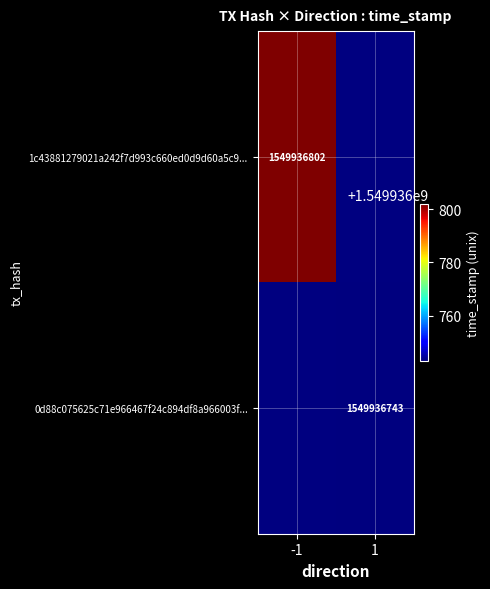

Reading left to right, what are all the values shown in this chart?

1c43881279021a242f7d993c660ed0d9d60a5c9: -1	1549936802
0d88c075625c71e966467f24c894df8a966003f: 1	1549936743